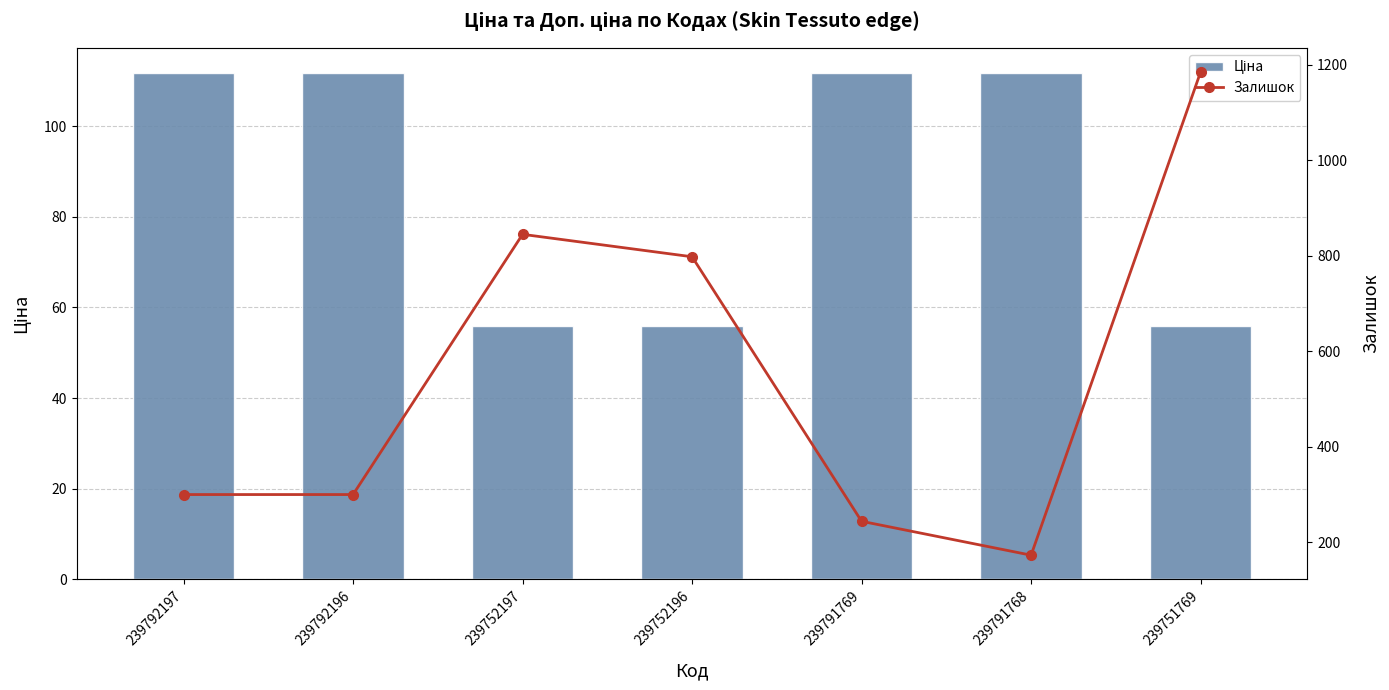

What position from the right is 239791769?

3